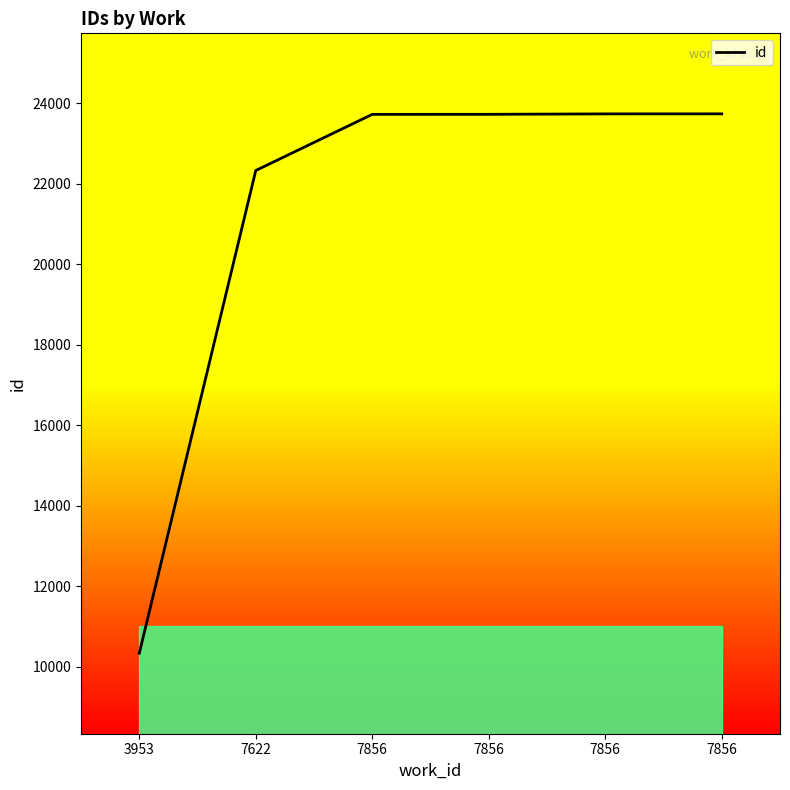

What is the sum of the values at 7856 and 3953?

34071